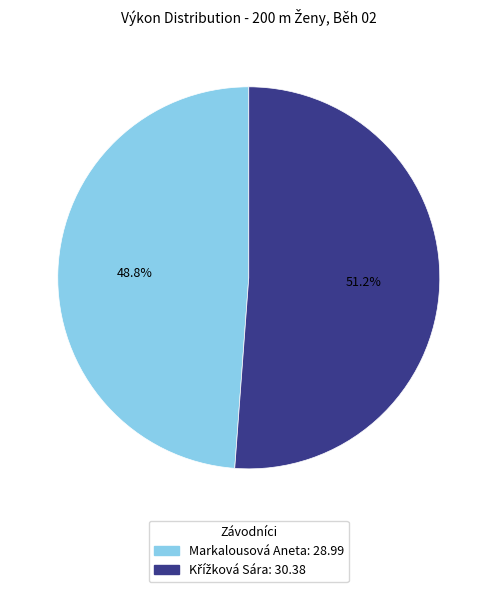

How many segments does this pie chart have?

2